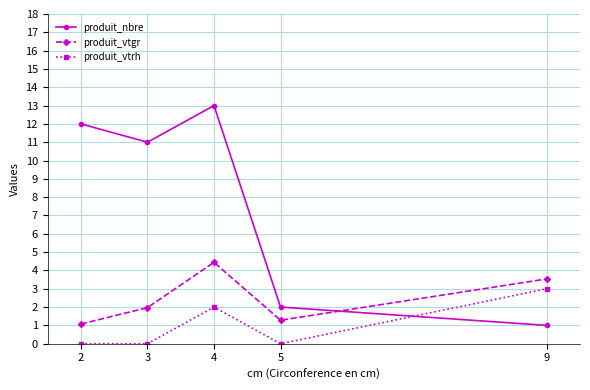

What is the value of the produit_nbre point at the 5th from the left?

1.0